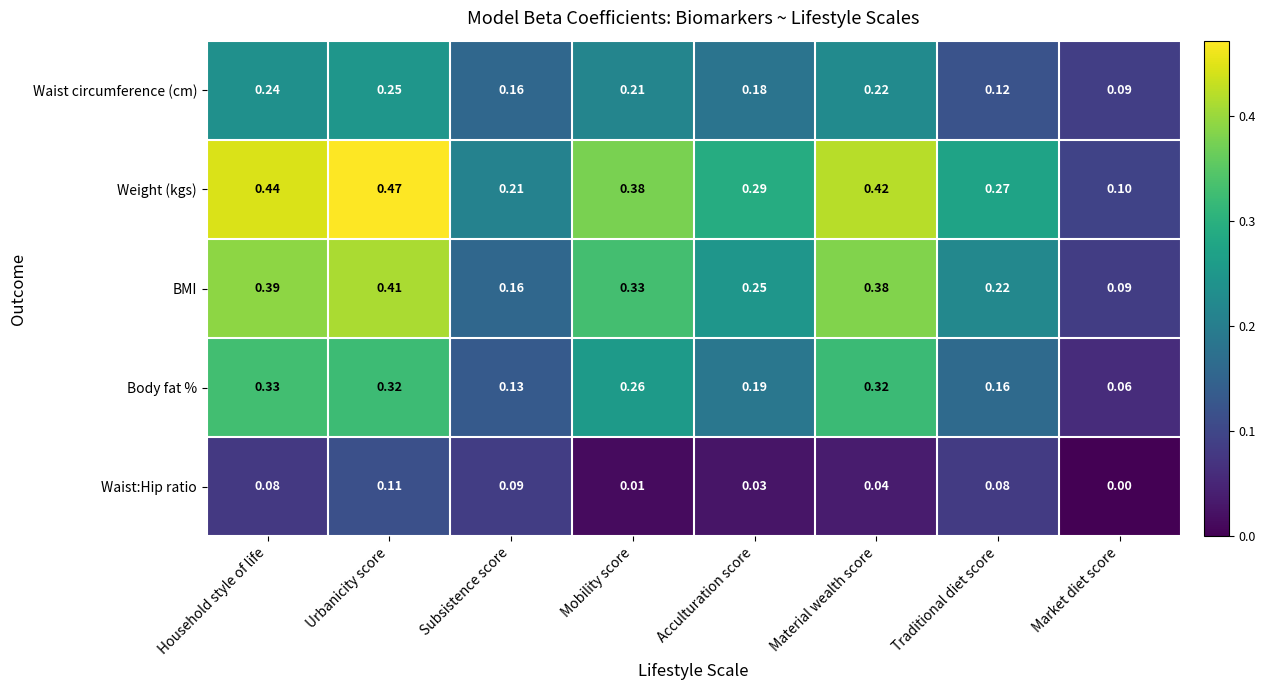

Which series has the widest spread of values?

Weight (kgs)